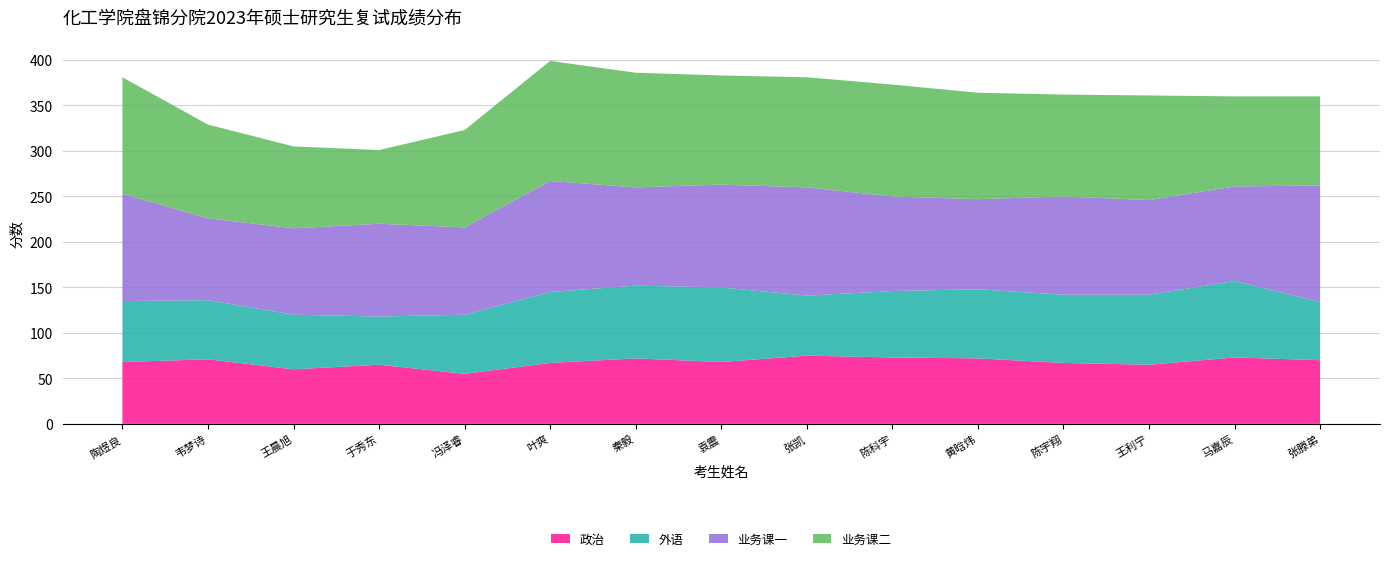

Reading right to left, transcribe all the data shown in this chart.

政治: 70	73	65	67	72	73	75	68	72	67	55	65	60	71	68
外语: 64	84	77	75	76	73	66	82	80	78	65	53	60	65	67
业务课一: 128	104	104	108	99	104	119	113	108	122	96	102	95	90	118
业务课二: 98	99	115	112	117	123	121	120	126	132	107	81	90	103	128
总分: 360	360	361	362	364	373	381	383	386	399	323	301	305	329	381